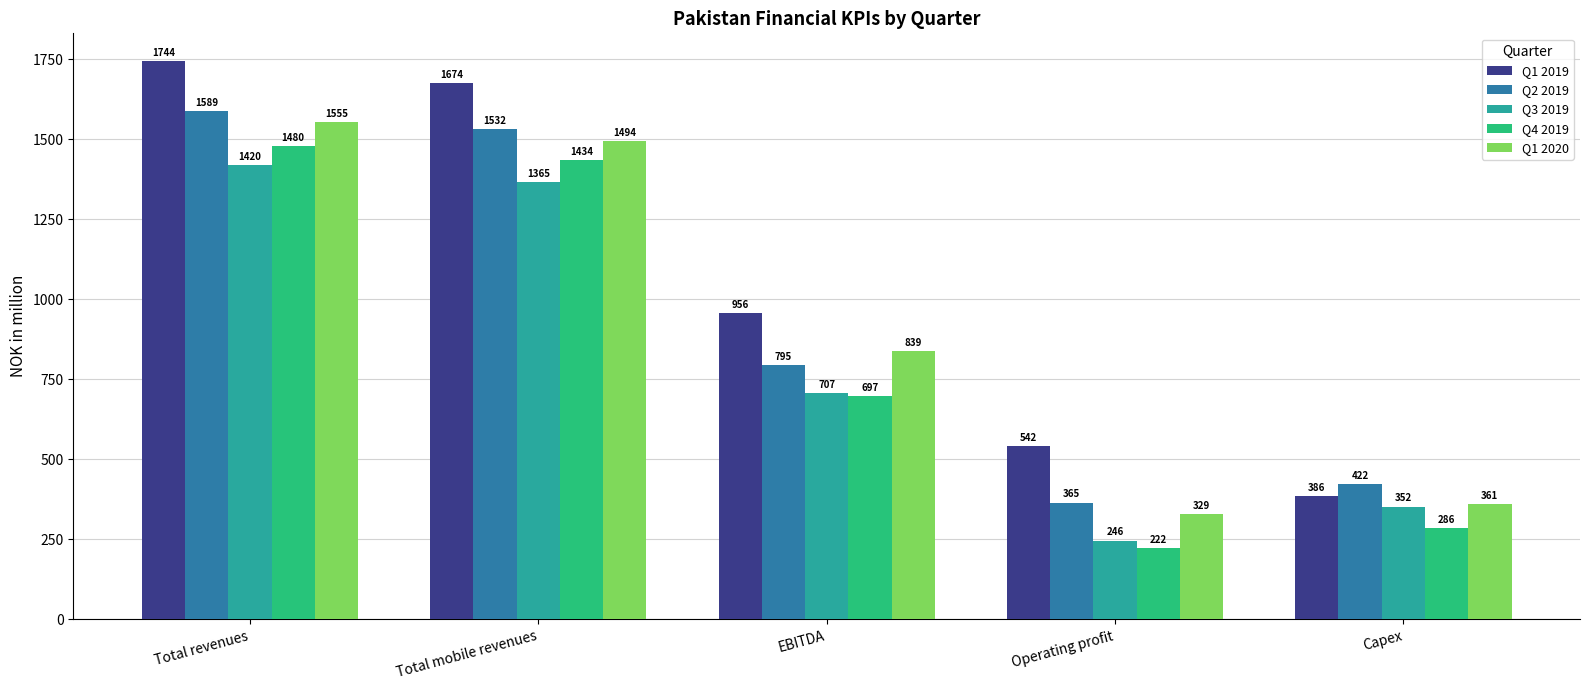

Rank the categories by Q4 2019 value from lowest to highest.

Operating profit, Capex, EBITDA, Total mobile revenues, Total revenues